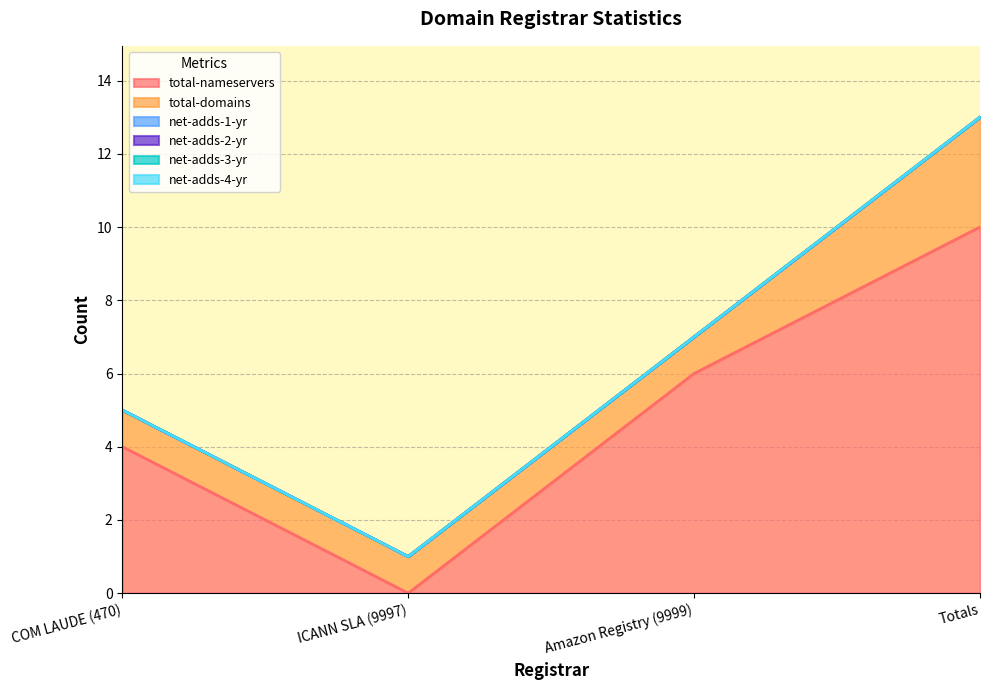

What is the difference between the highest and lowest values at Amazon Registry (9999)?

6